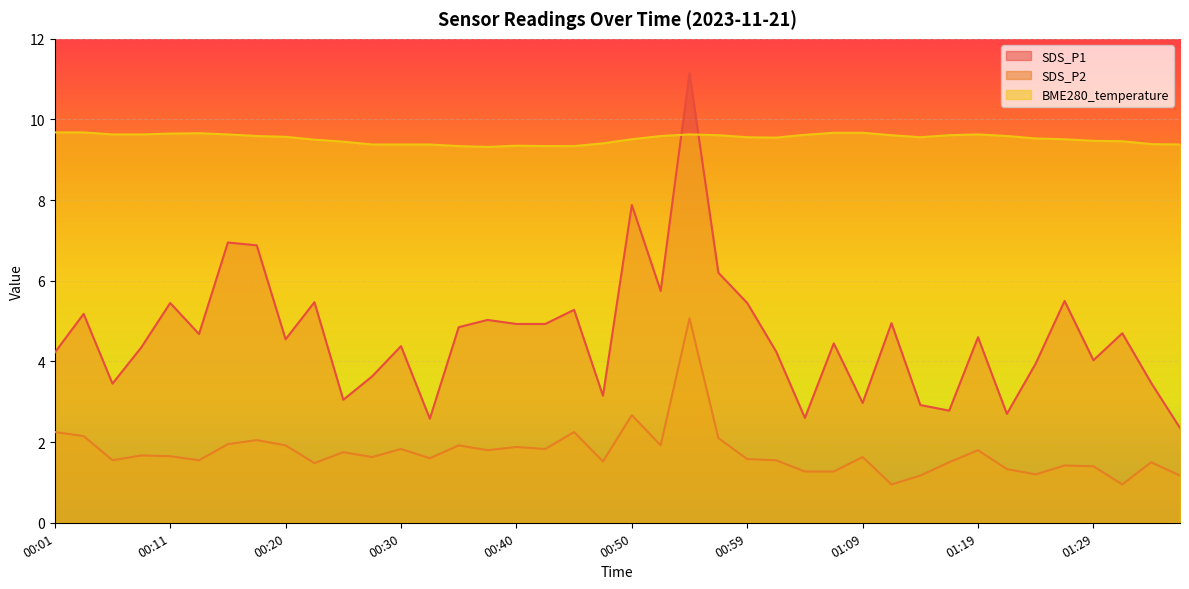

Reading left to right, list all the values displayed in this chart.

SDS_P1: 00:01=4.2	00:03=5.2	00:06=3.5	00:08=4.3	00:11=5.5	00:13=4.7	00:16=7.0	00:18=6.9	00:20=4.5	00:23=5.5	00:25=3.0	00:28=3.6	00:30=4.4	00:33=2.6	00:35=4.8	00:37=5.0	00:40=4.9	00:42=4.9	00:45=5.3	00:47=3.1	00:50=7.9	00:52=5.8	00:55=11.2	00:57=6.2	00:59=5.5	01:02=4.2	01:04=2.6	01:07=4.5	01:09=3.0	01:12=5.0	01:14=2.9	01:16=2.8	01:19=4.6	01:21=2.7	01:24=4.0	01:26=5.5	01:29=4.0	01:31=4.7	01:33=3.5	01:36=2.4
SDS_P2: 00:01=2.2	00:03=2.1	00:06=1.6	00:08=1.7	00:11=1.6	00:13=1.6	00:16=1.9	00:18=2.0	00:20=1.9	00:23=1.5	00:25=1.8	00:28=1.6	00:30=1.8	00:33=1.6	00:35=1.9	00:37=1.8	00:40=1.9	00:42=1.8	00:45=2.2	00:47=1.5	00:50=2.7	00:52=1.9	00:55=5.1	00:57=2.1	00:59=1.6	01:02=1.6	01:04=1.3	01:07=1.3	01:09=1.6	01:12=0.9	01:14=1.2	01:16=1.5	01:19=1.8	01:21=1.3	01:24=1.2	01:26=1.4	01:29=1.4	01:31=0.9	01:33=1.5	01:36=1.2
BME280_temperature: 00:01=9.7	00:03=9.7	00:06=9.6	00:08=9.6	00:11=9.7	00:13=9.7	00:16=9.6	00:18=9.6	00:20=9.6	00:23=9.5	00:25=9.4	00:28=9.4	00:30=9.4	00:33=9.4	00:35=9.3	00:37=9.3	00:40=9.3	00:42=9.3	00:45=9.3	00:47=9.4	00:50=9.5	00:52=9.6	00:55=9.6	00:57=9.6	00:59=9.6	01:02=9.6	01:04=9.6	01:07=9.7	01:09=9.7	01:12=9.6	01:14=9.6	01:16=9.6	01:19=9.6	01:21=9.6	01:24=9.5	01:26=9.5	01:29=9.5	01:31=9.5	01:33=9.4	01:36=9.4